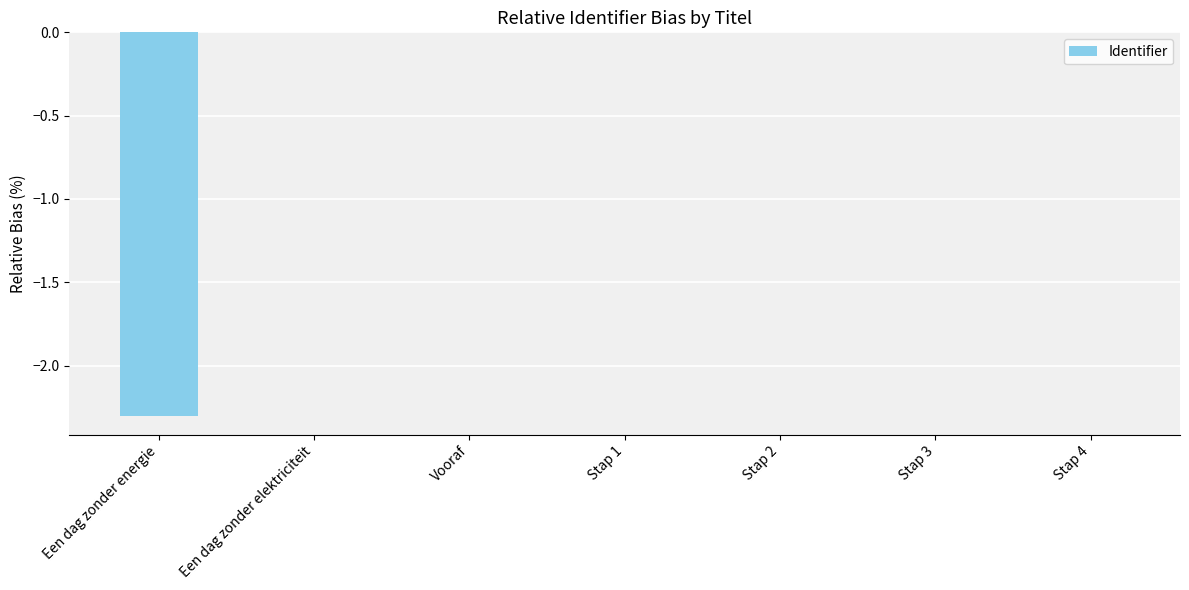

The chart shows a value of -3.3 at Een dag zonder energie. True or false?

False